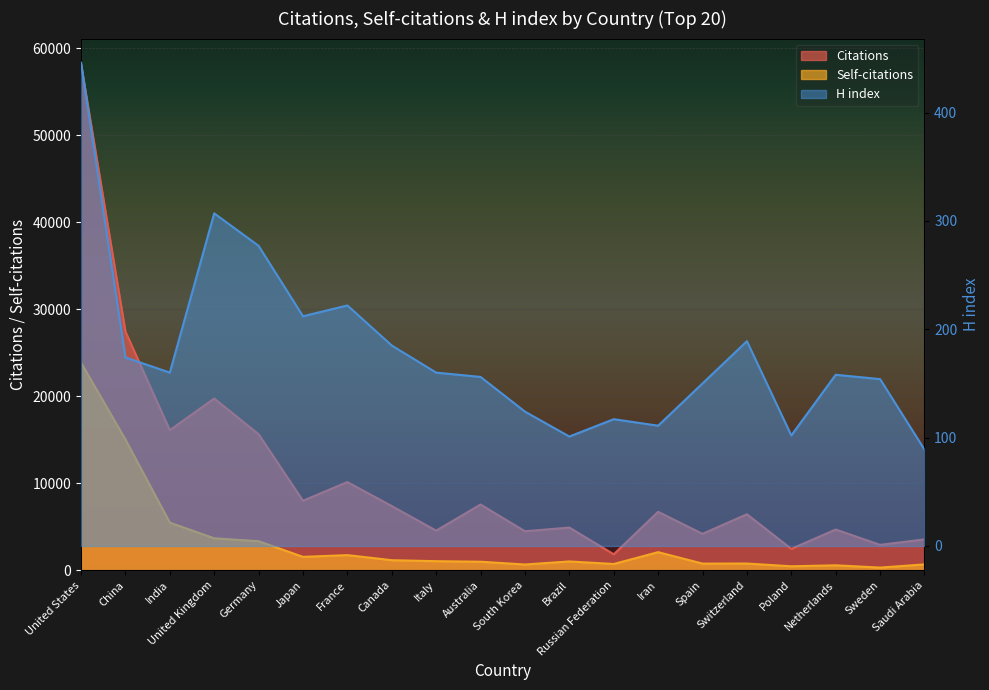

The value of Self-citations at Netherlands is 849. True or false?

False